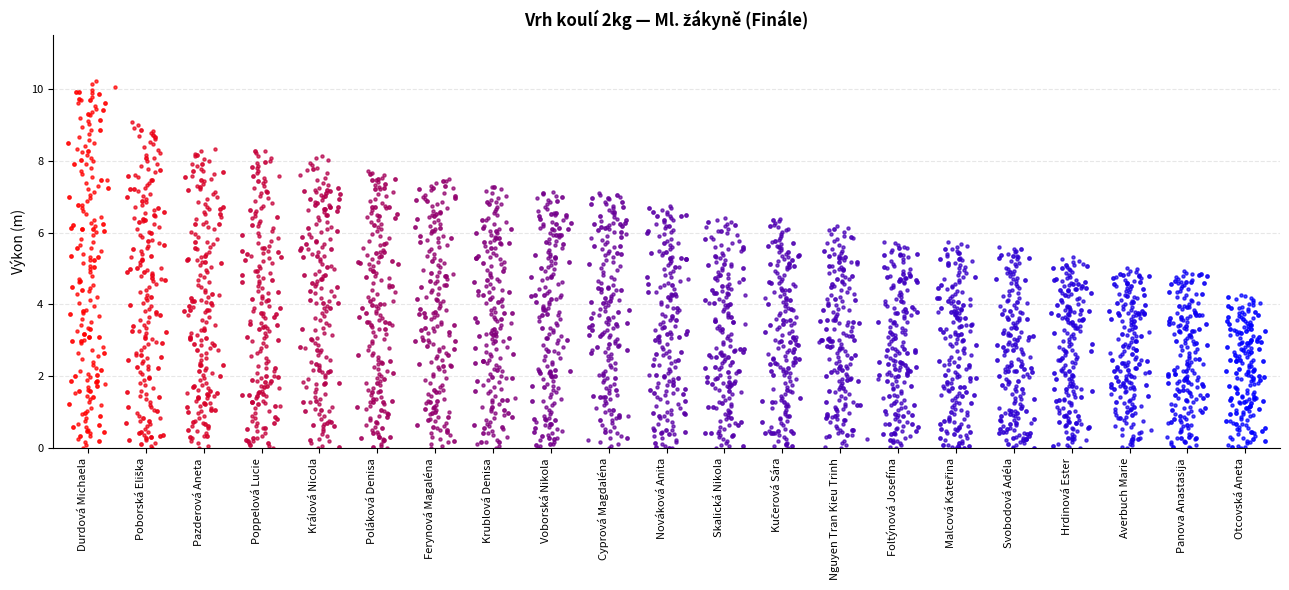

Approximately how many times larger is the value at Hrdinová Ester compared to Voborská Nikola?

0.7